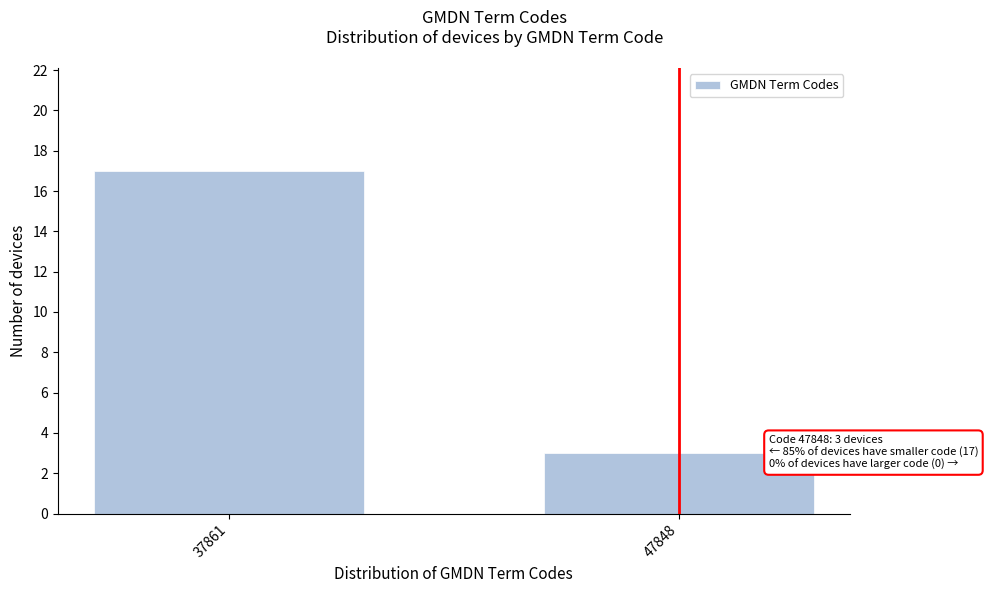

Reading right to left, list all the values displayed in this chart.

47848=3	37861=17